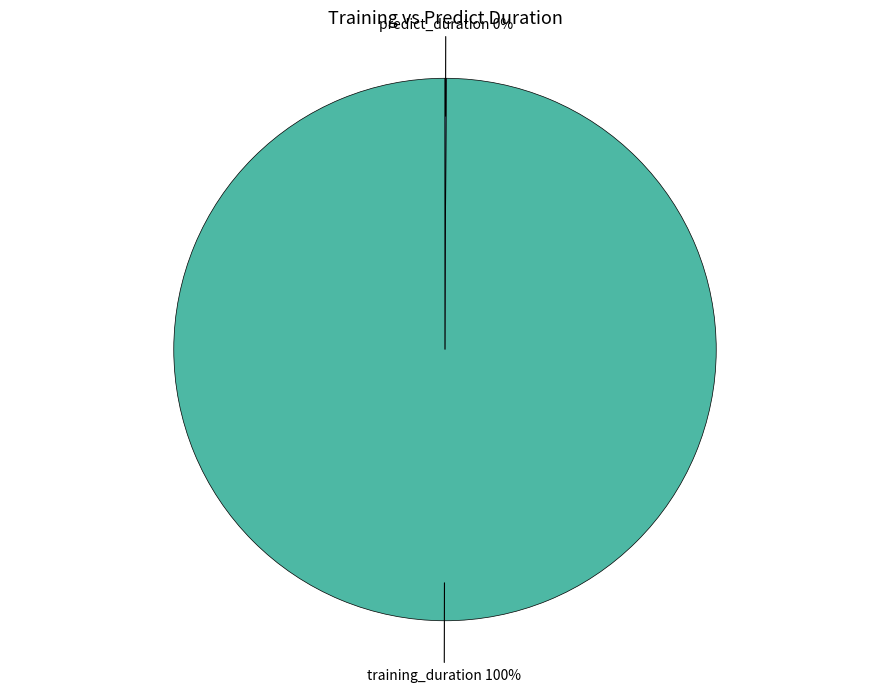

To the nearest percent, what portion does training_duration represent?

100%